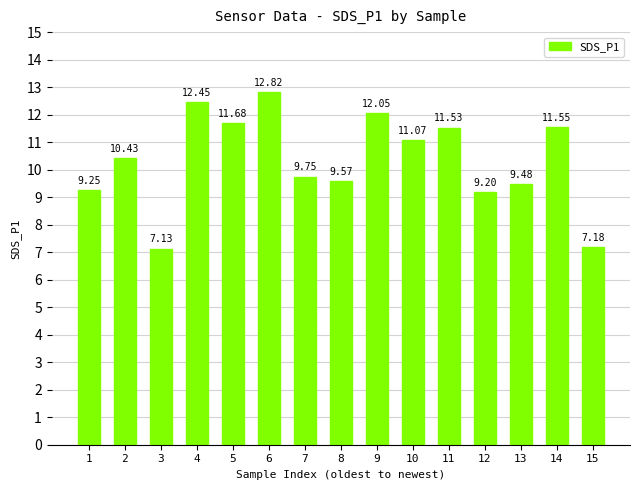

The value at 9 is 7.6. True or false?

False